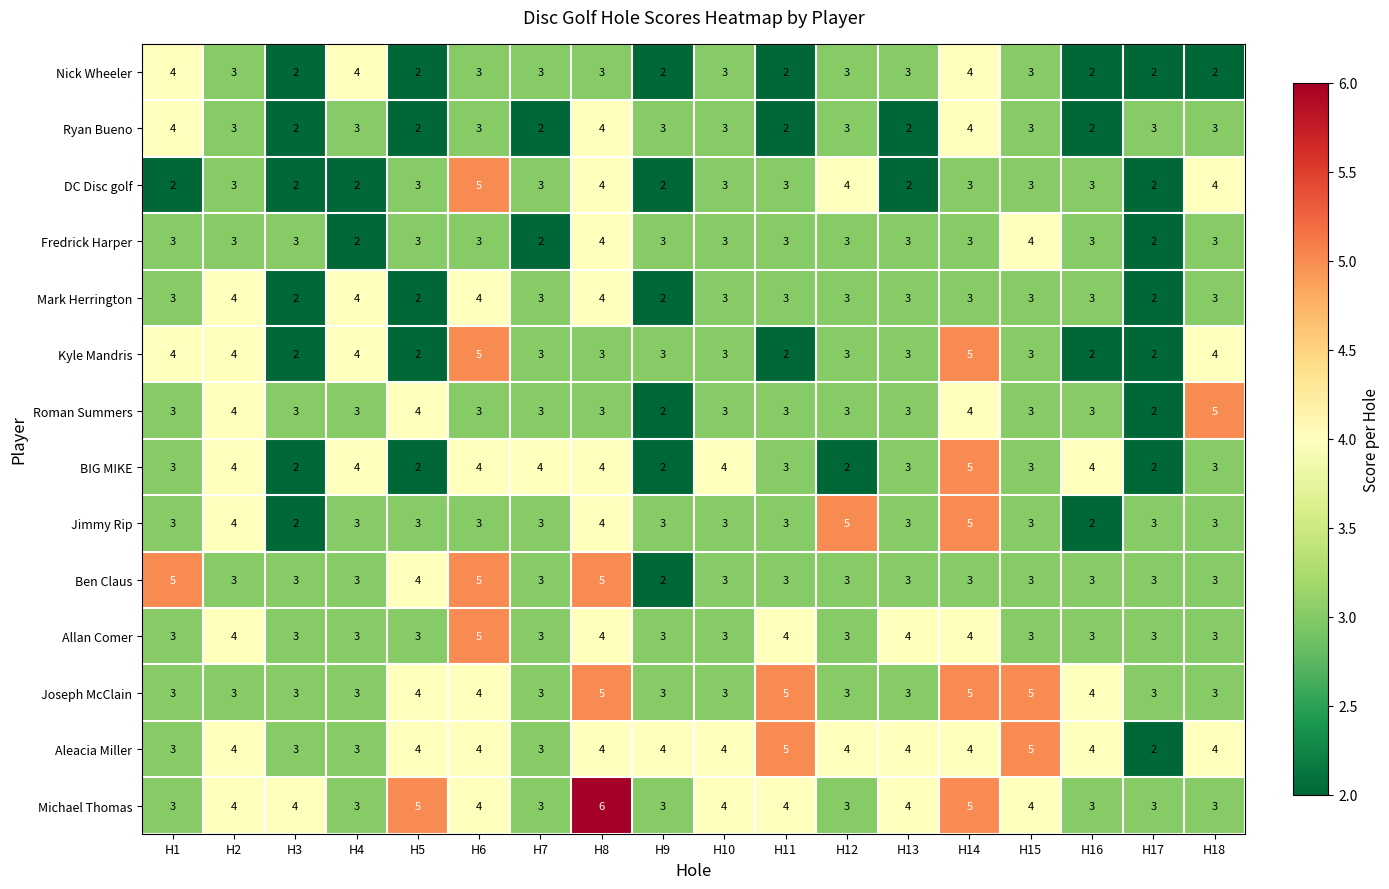

What is the total value across all series at H10?

45